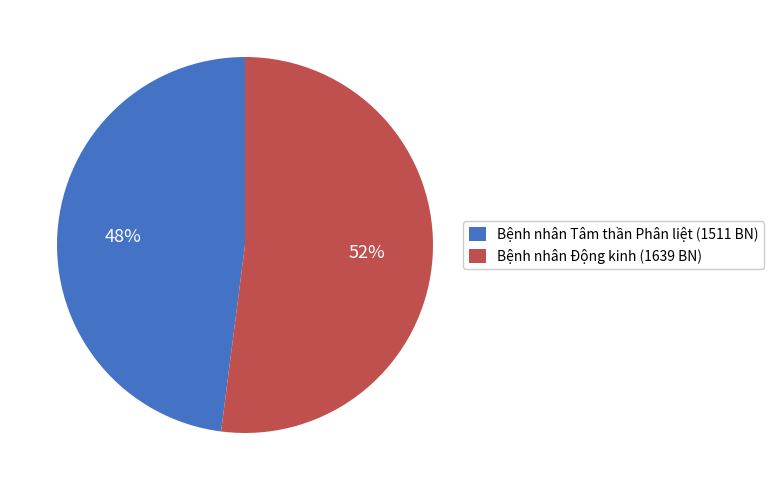

Combined, do Bệnh nhân Tâm thần Phân liệt (1511 BN) and Bệnh nhân Động kinh (1639 BN) account for over 50%?

Yes